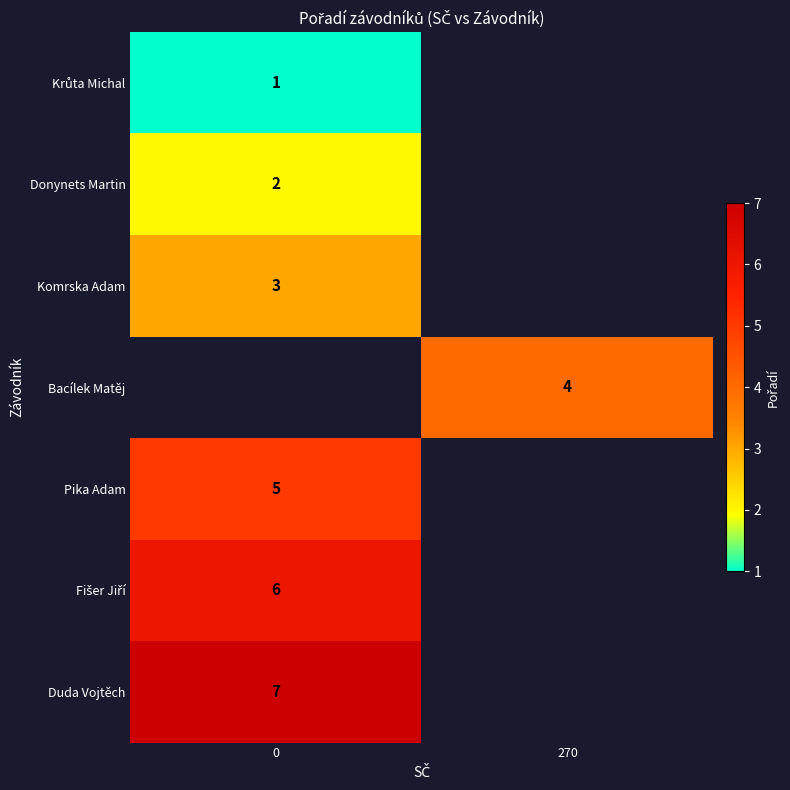

Is it true that Donynets Martin equals 1 at 0?

False